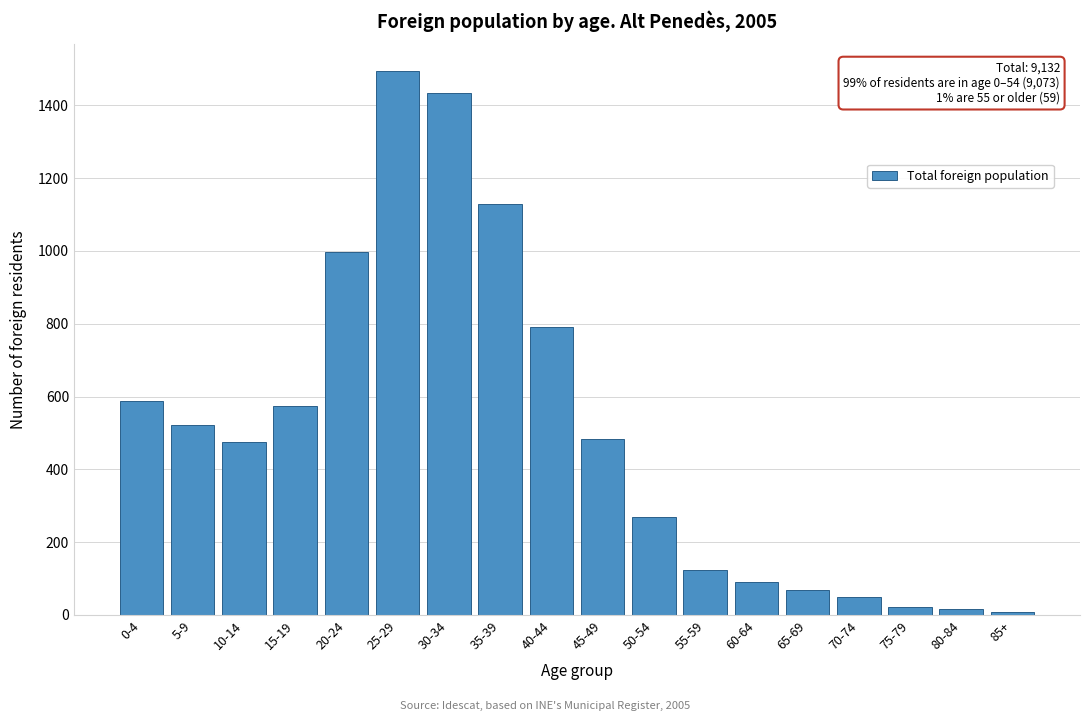

The value at 50-54 is 132. True or false?

False